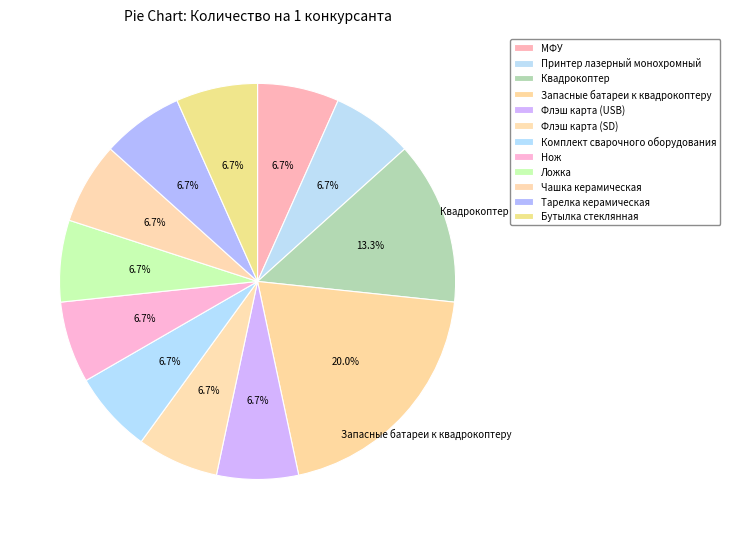

To the nearest percent, what portion does Чашка керамическая represent?

7%